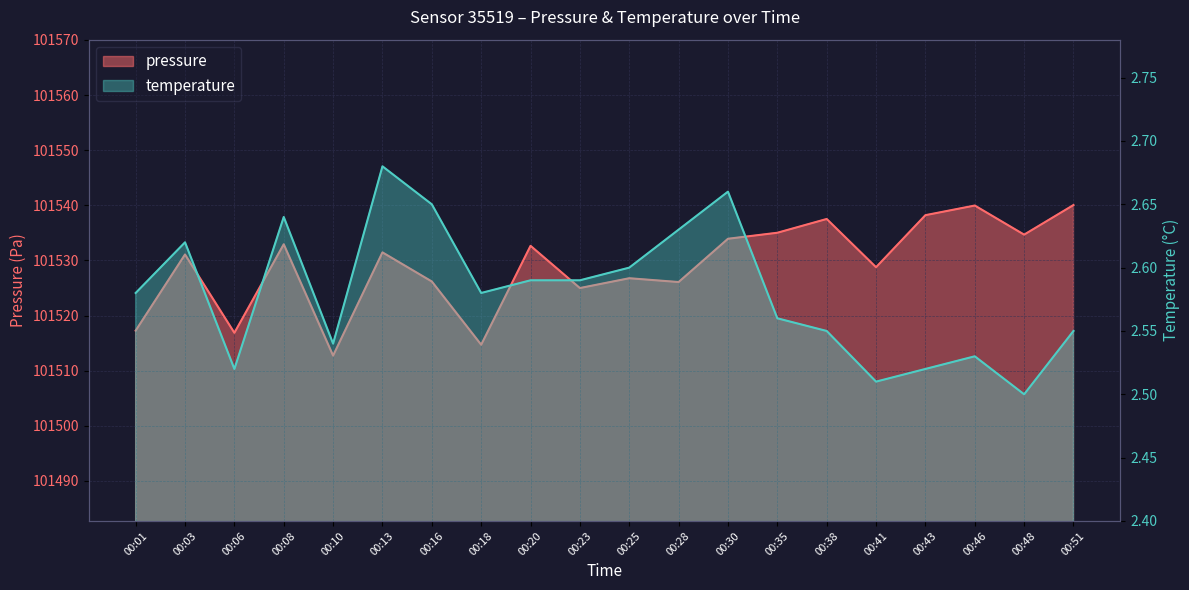

Between 00:16 and 00:51, which series saw the biggest shift?

pressure